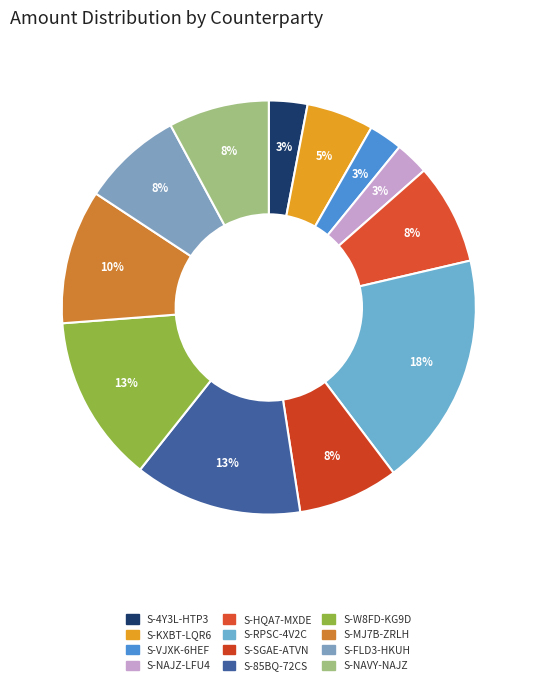

To the nearest percent, what portion does S-4Y3L-HTP3 represent?

3%